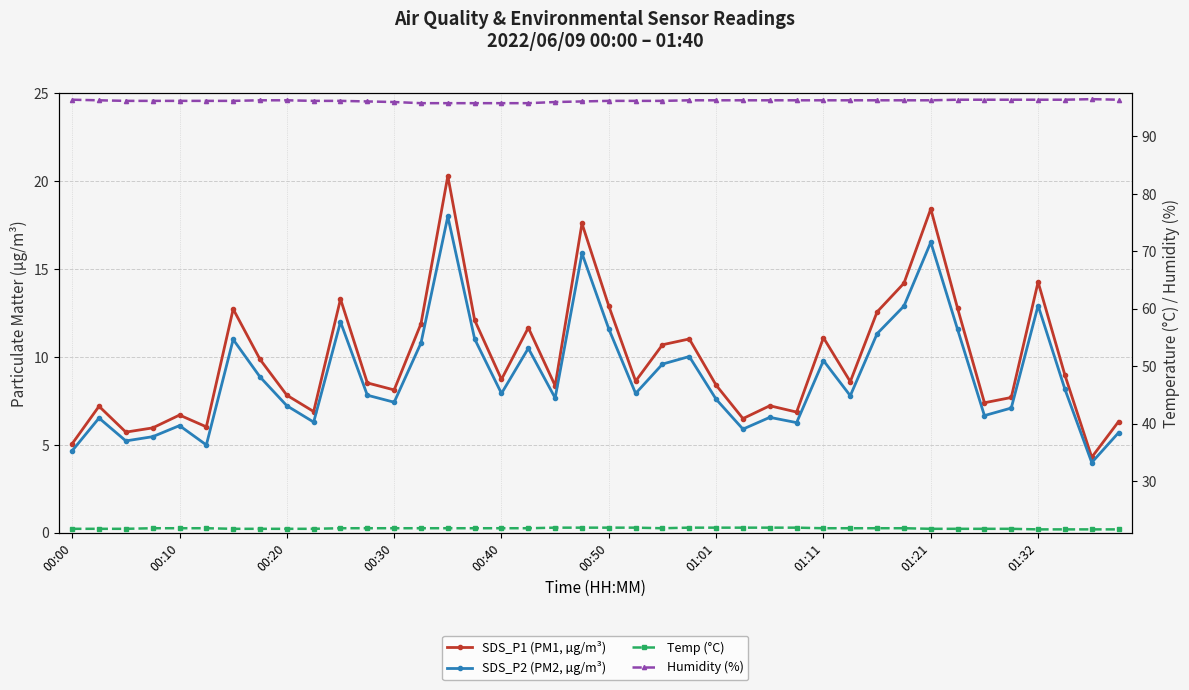

The value of Temp (°C) at 17 is 37.9. True or false?

False